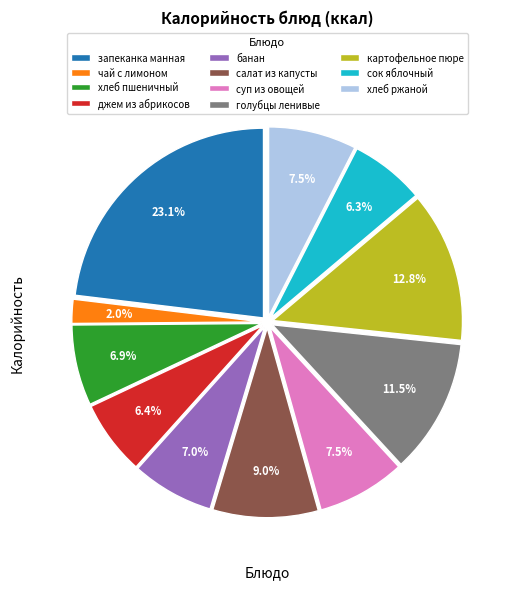

Do голубцы ленивые and суп из овощей together represent more than half of the pie?

No